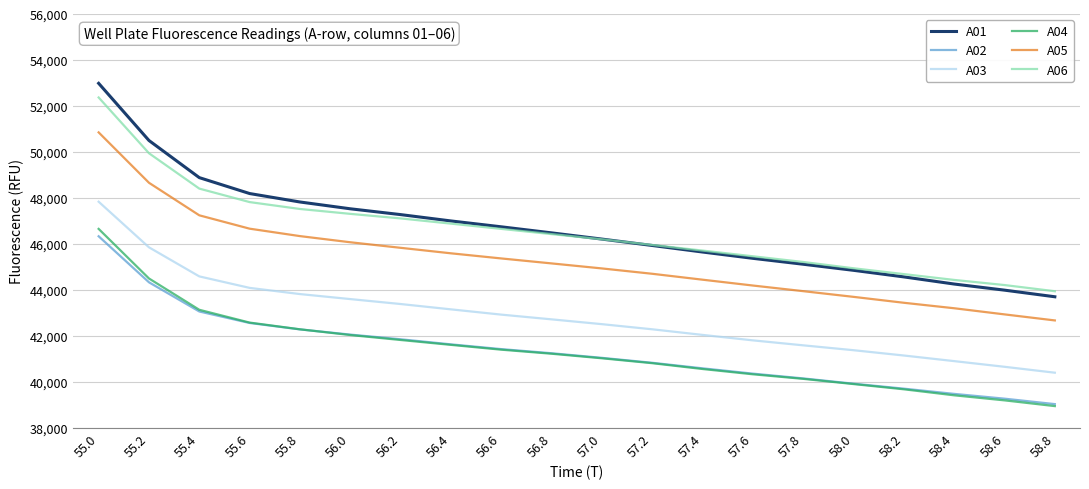

How many lines are shown in the chart?

6